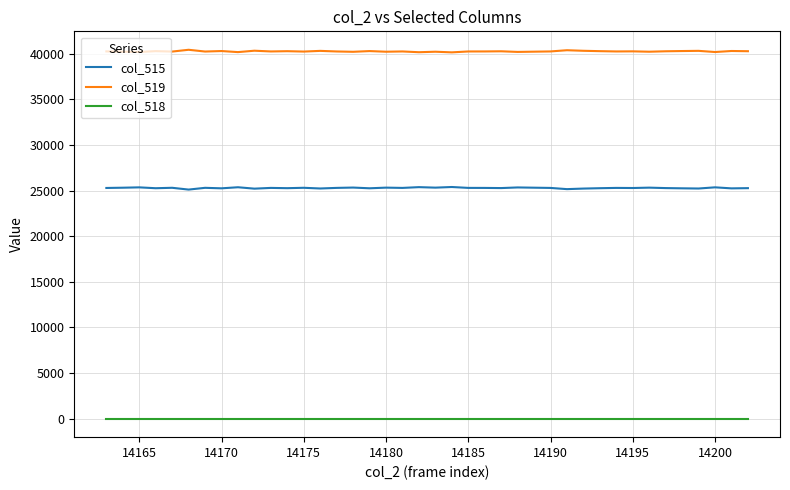

True or false: col_518 and col_519 intersect in this chart.

False